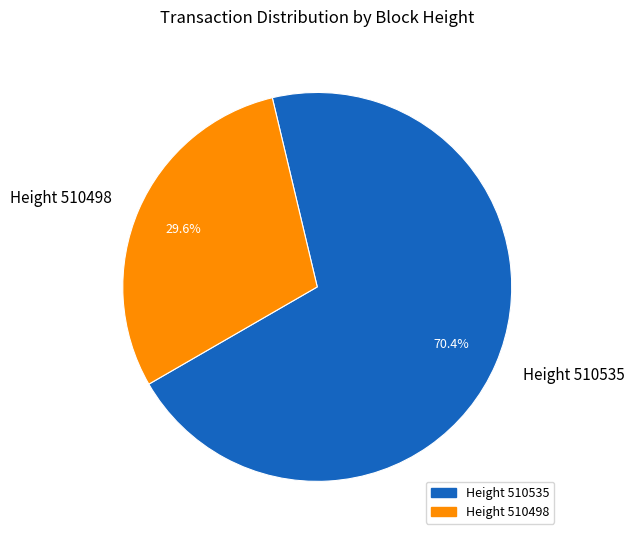

Rank the categories by value from lowest to highest.

Height 510498, Height 510535